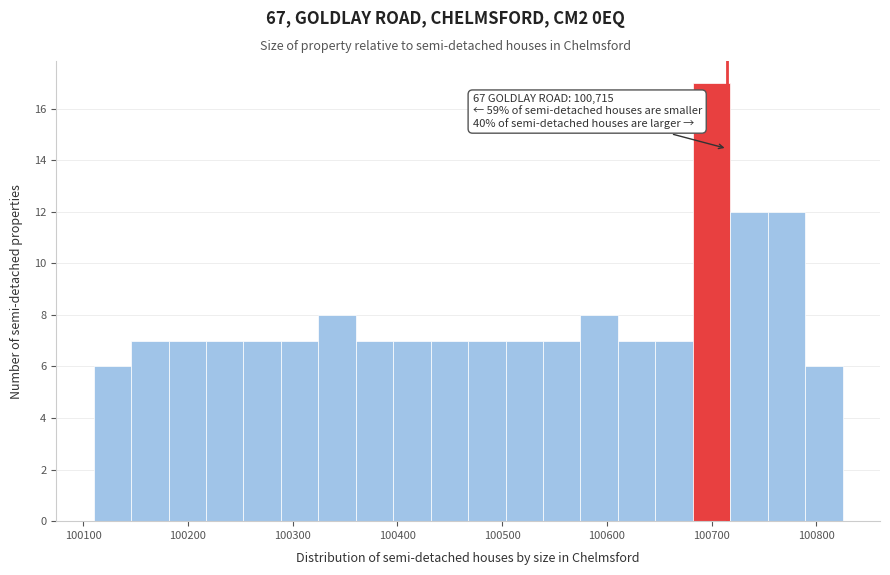

Read against the x-axis, roughly where is the centre of the tallest bar?

100700